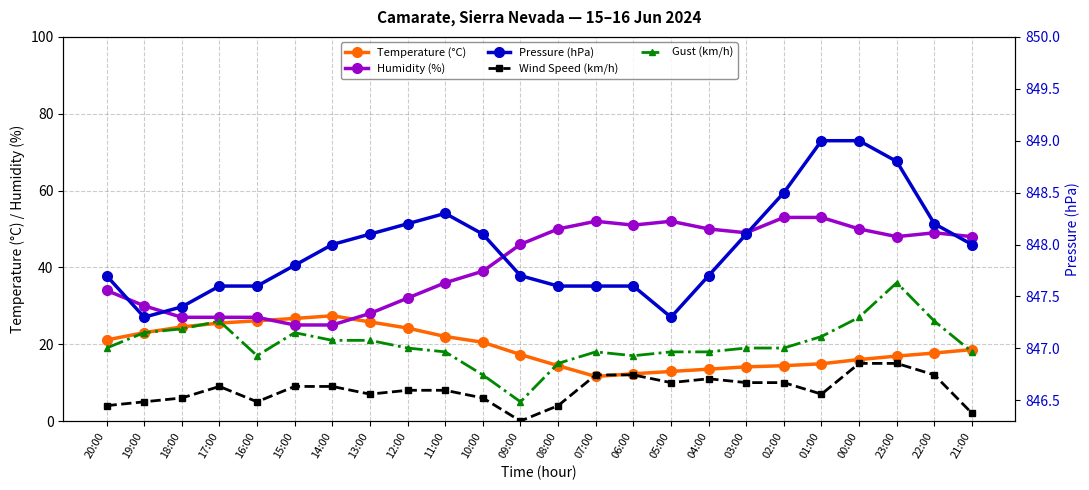

List the series in order of their peak value, highest first.

Pressure (hPa), Humidity (%), Gust (km/h), Temperature (°C), Wind Speed (km/h)